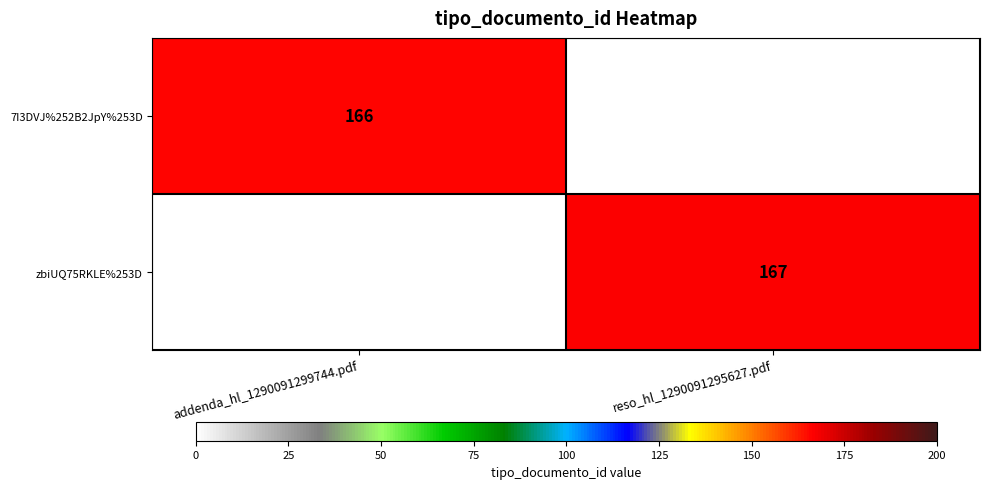

The zbiUQ75RKLE%253D series shows 167 at reso_hl_1290091295627.pdf. True or false?

True